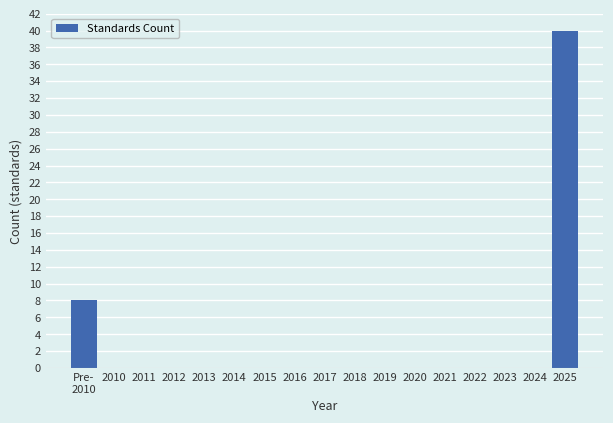

True or false: the data shows 0 at 2014.

True